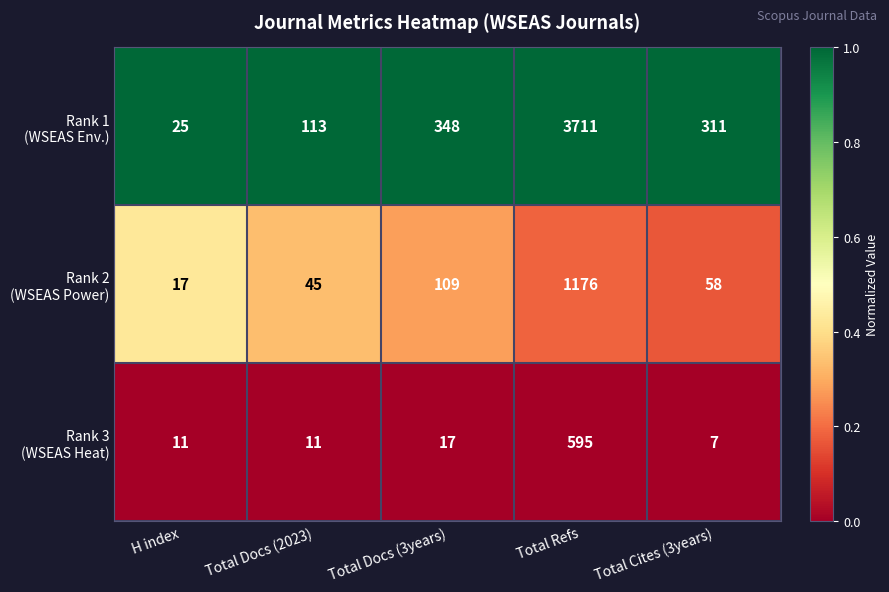

What is the minimum value shown in the chart?

7